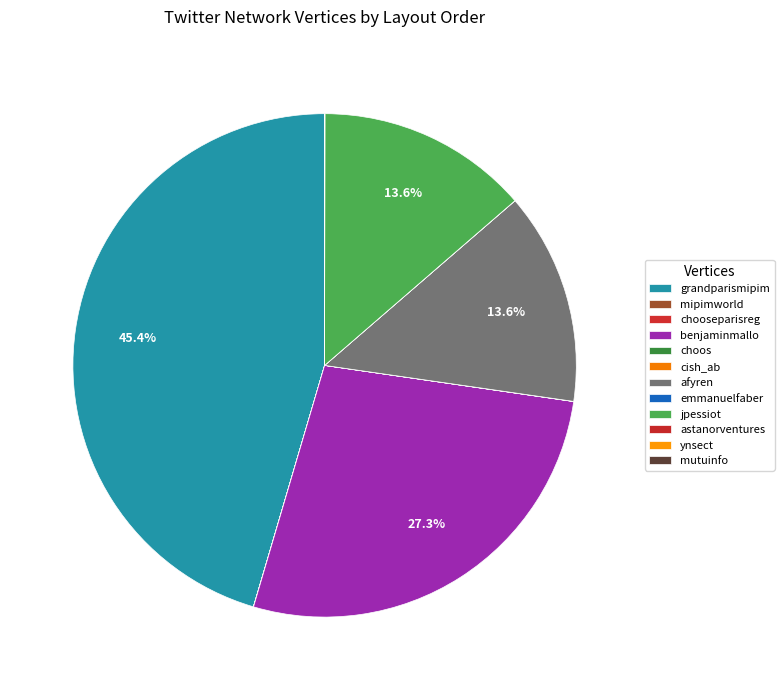

True or false: afyren accounts for 14% of the total.

True